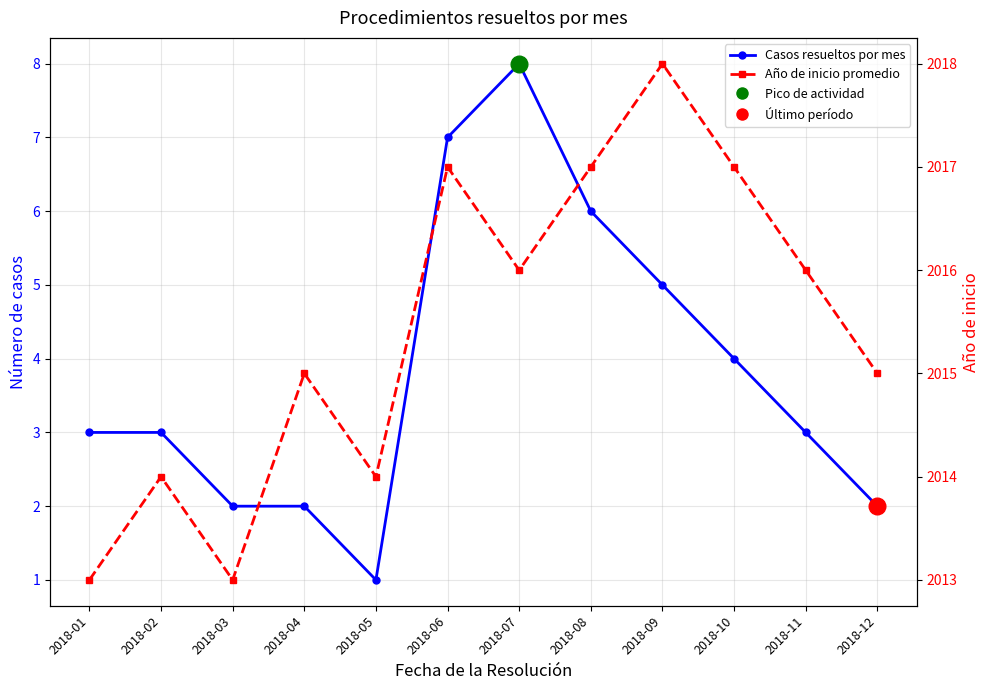

What are all the series names shown in the legend?

Casos resueltos por mes, Año de inicio promedio